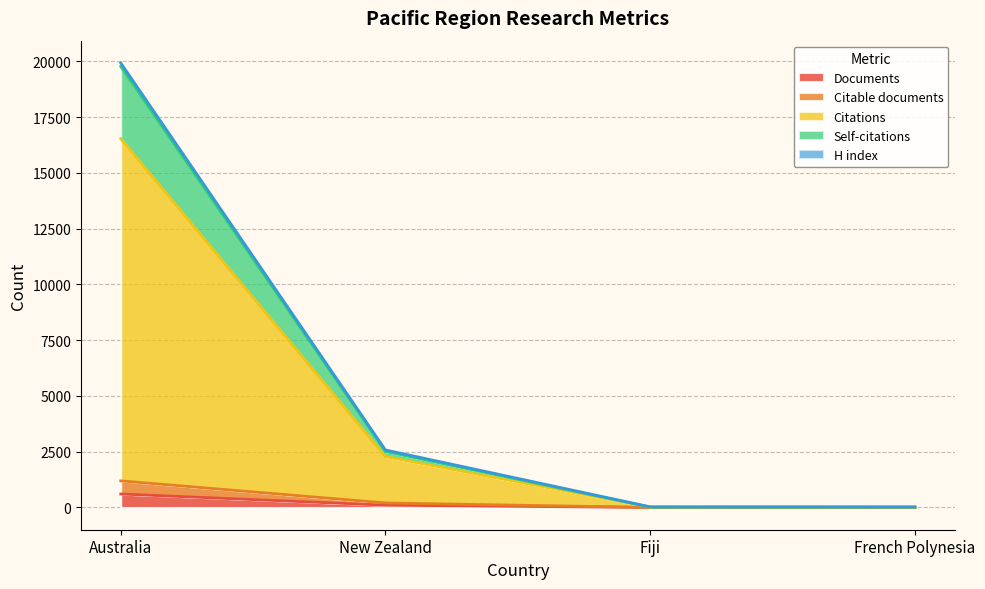

At which category is the sum across all series the highest?

Australia